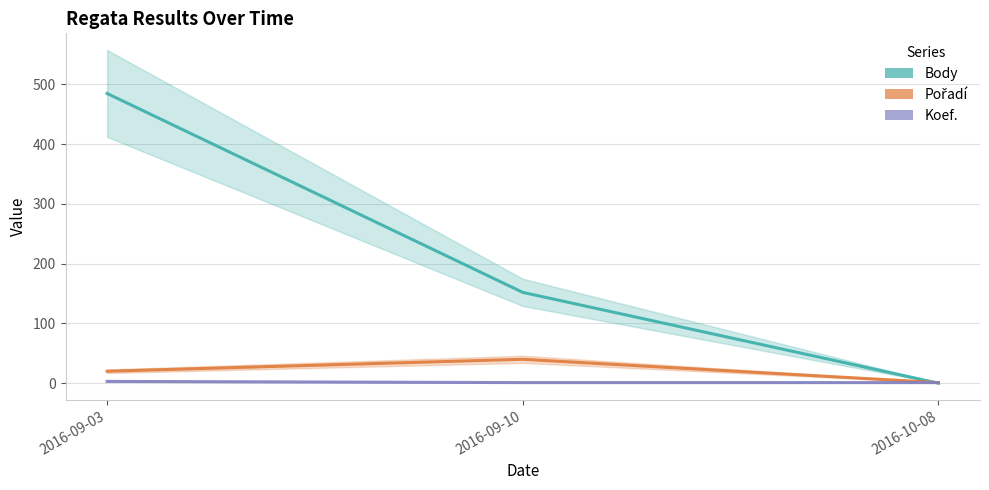

The value of Body at 2016-09-03 is 485. True or false?

True